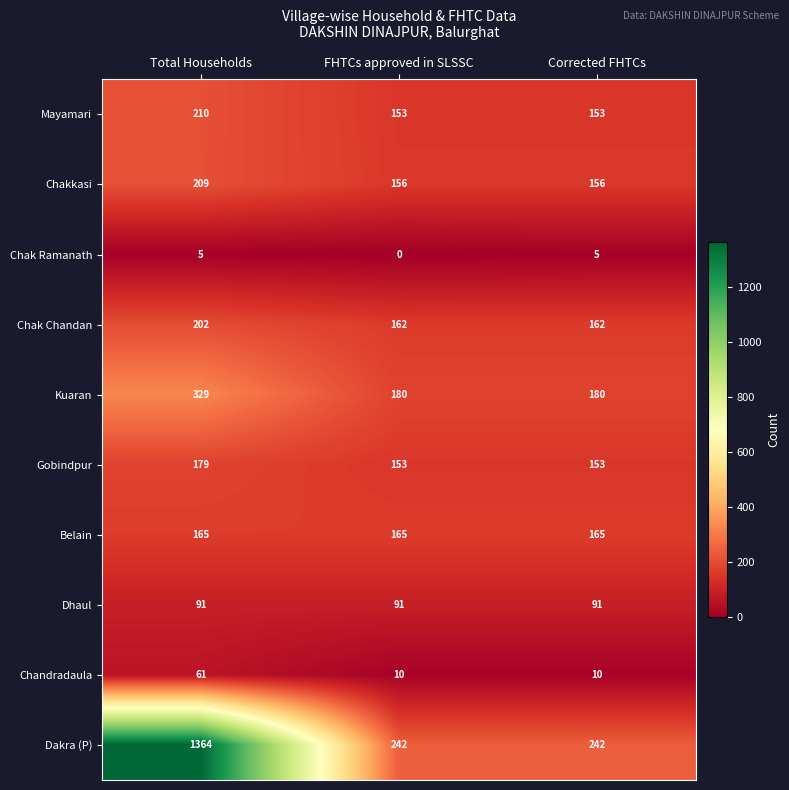

How many categories are shown in the chart?

3